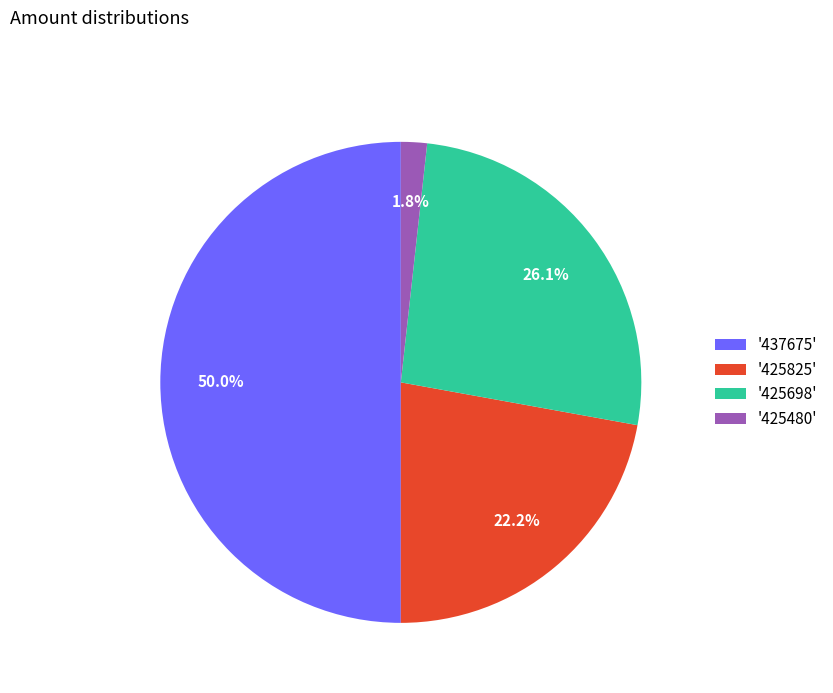

Do '425825' and '425698' together represent more than half of the pie?

No